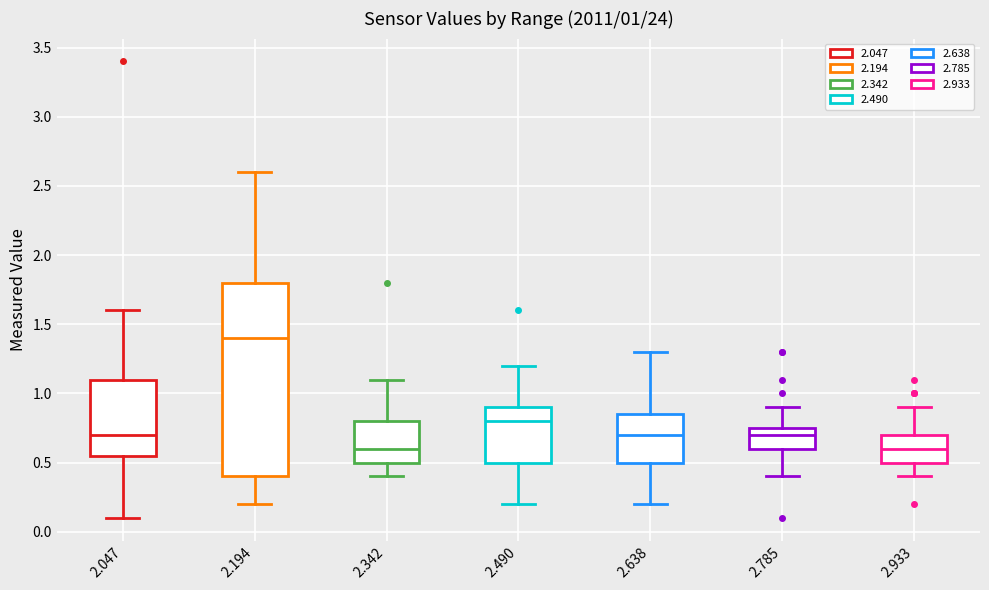

Which box's median line is the highest?

2.194